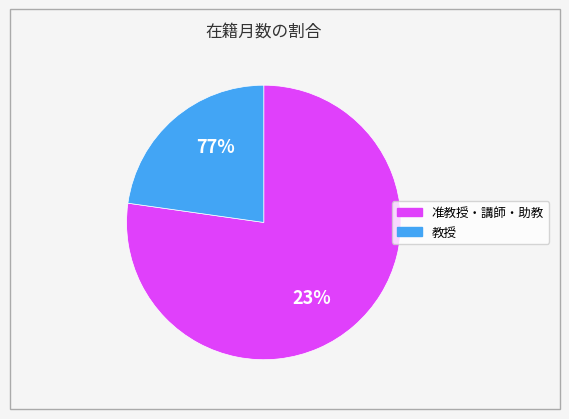

True or false: 赤松 徹也 accounts for 13% of the total.

False